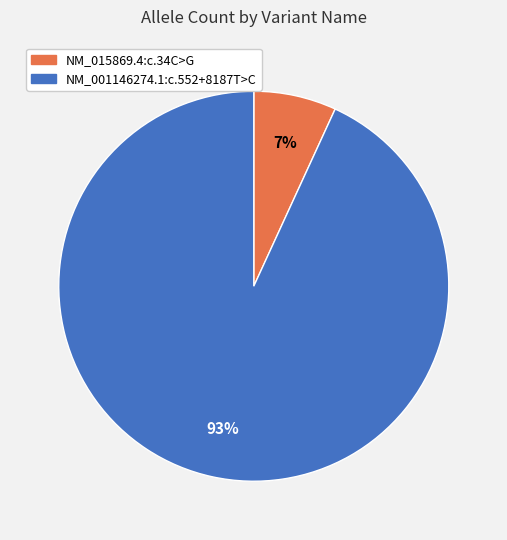

To the nearest percent, what is the difference between the NM_015869.4:c.34C>G and NM_001146274.1:c.552+8187T>C slice percentages?

86%